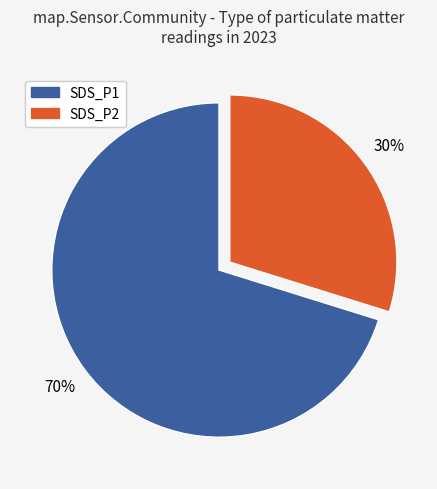

Is it true that SDS_P1 is 56% of the pie?

False